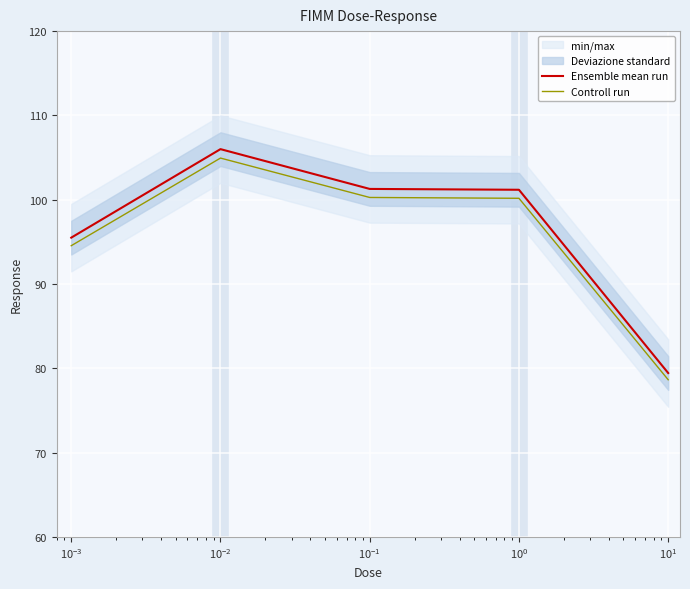

True or false: Ensemble mean run and Controll run cross at least once.

False